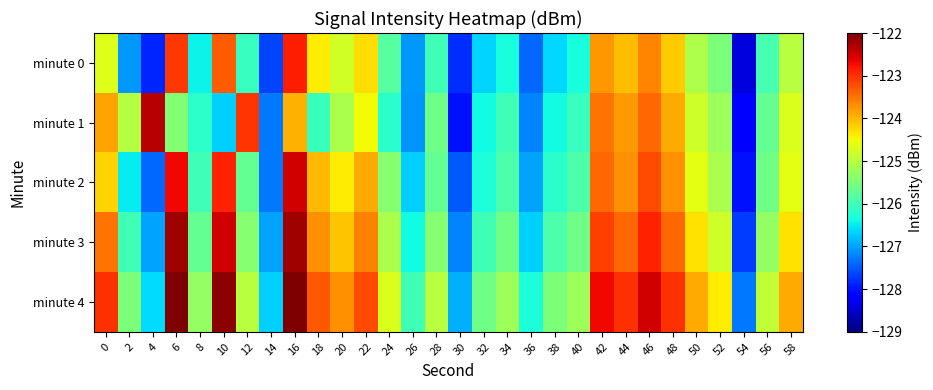

Which series has the largest range (max minus min)?

minute 1